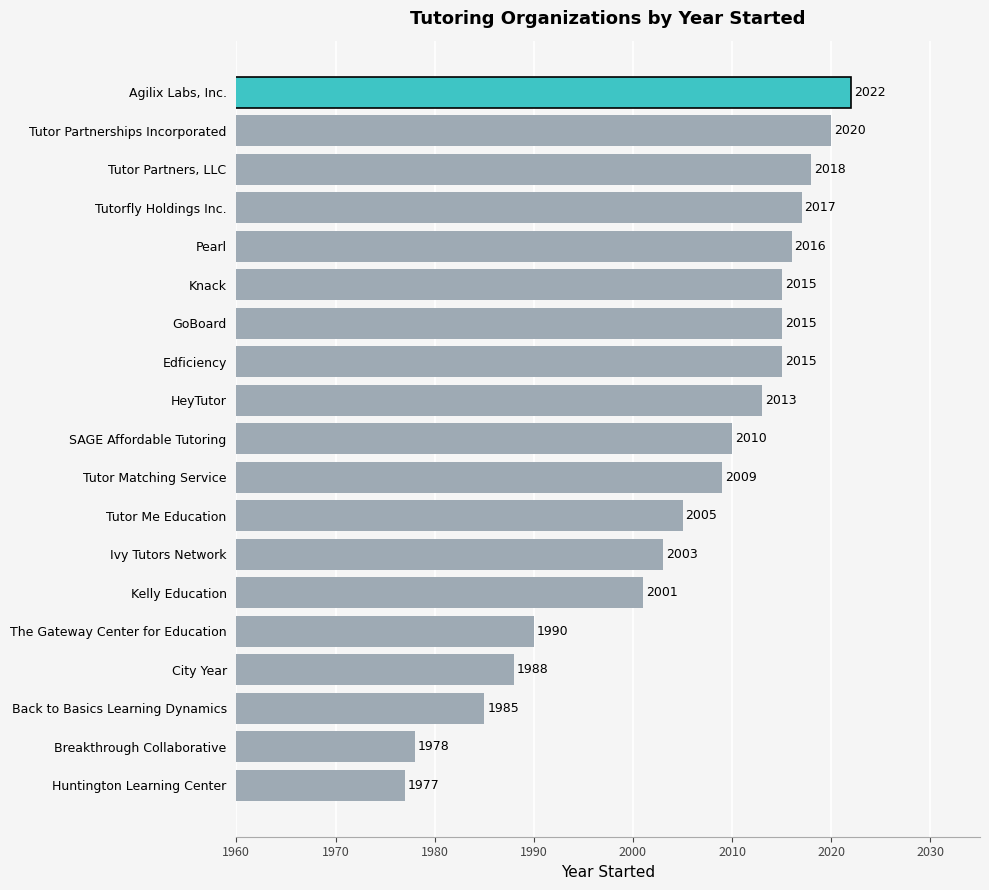

What is the smallest value displayed?

1977